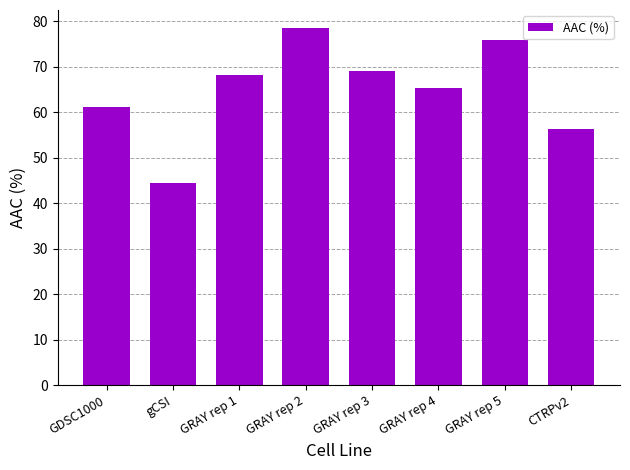

Rank the categories by value from highest to lowest.

GRAY rep 2, GRAY rep 5, GRAY rep 3, GRAY rep 1, GRAY rep 4, GDSC1000, CTRPv2, gCSI